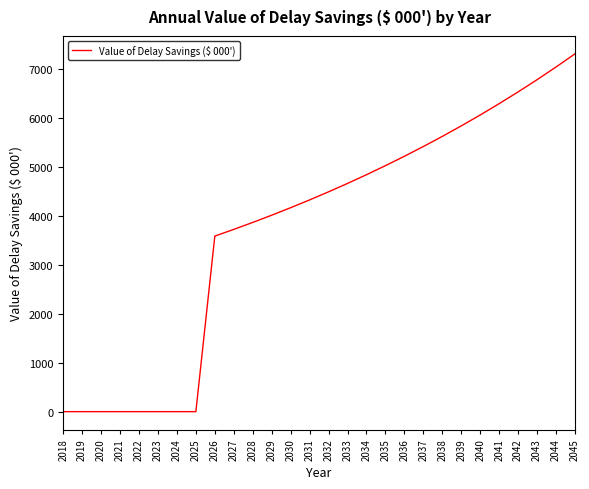

What is the approximate value at 2043?

6789.8